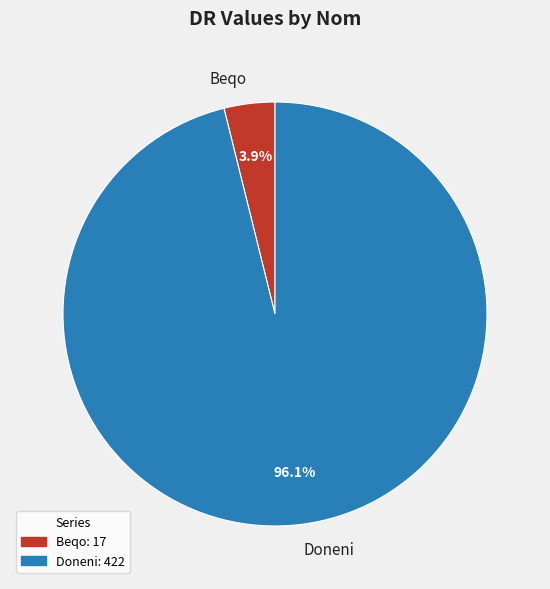

To the nearest percent, what is the combined percentage of Beqo and Doneni?

100%